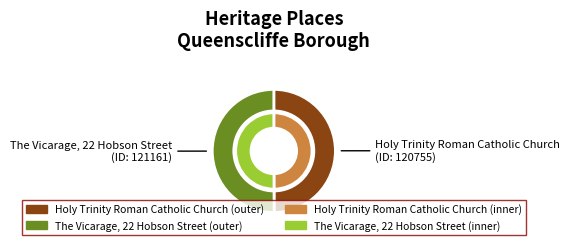

Which category has the biggest portion of the pie?

The Vicarage, 22 Hobson Street